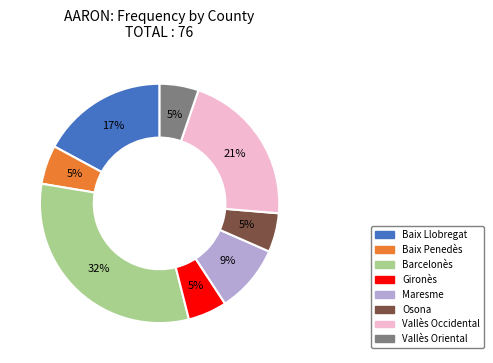

What percentage is the Baix Penedès slice, to the nearest percent?

5%